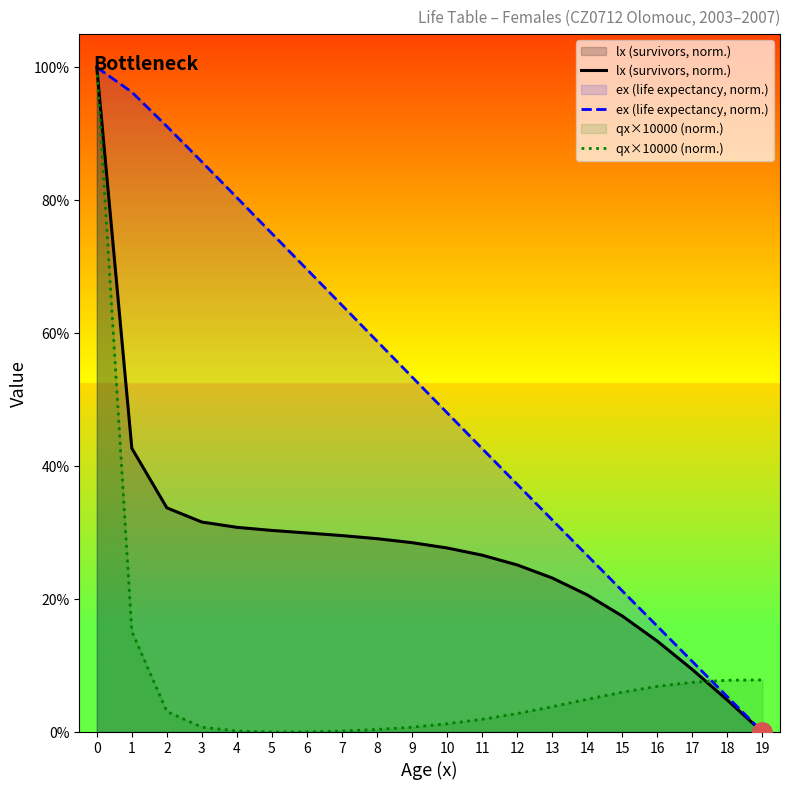

How many lines are shown in the chart?

3